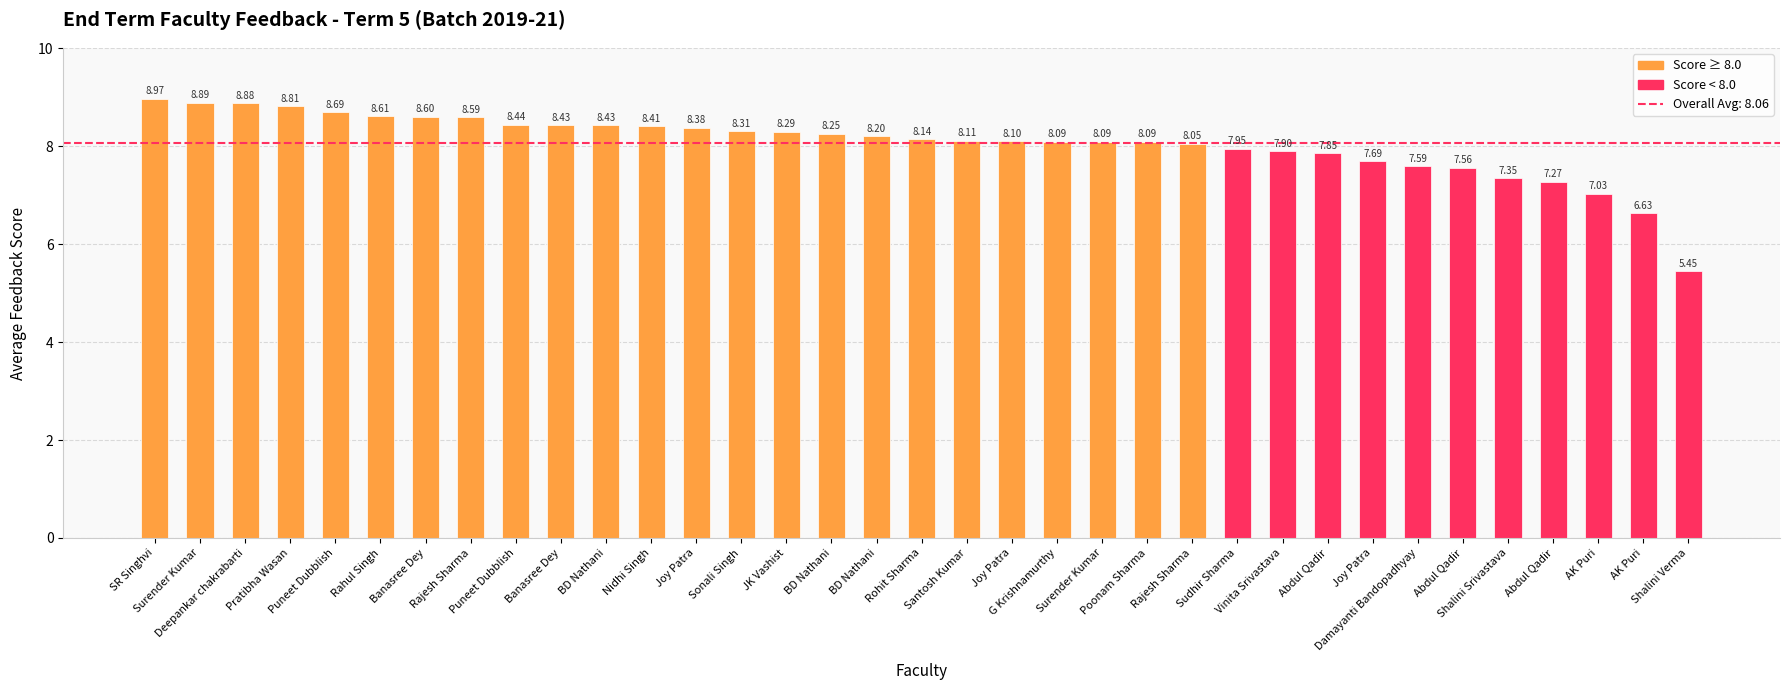

What is the value of the 3rd bar from the left?

8.9